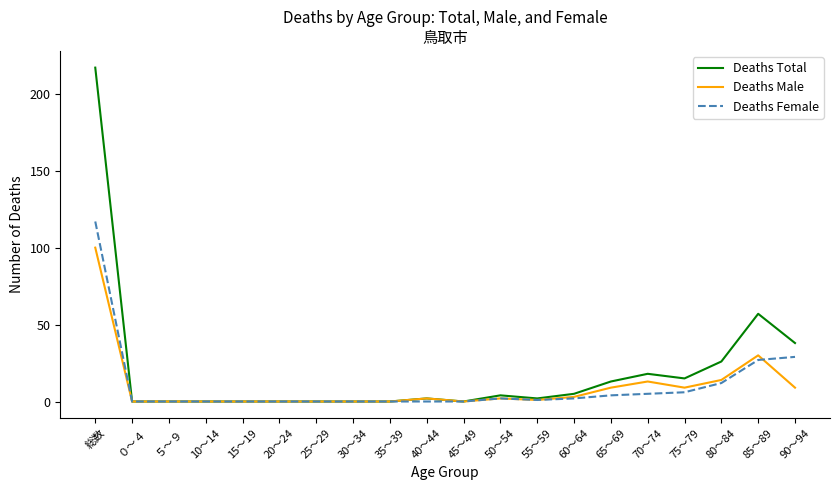

True or false: Deaths Total has a value of 12 at 90～94.

False